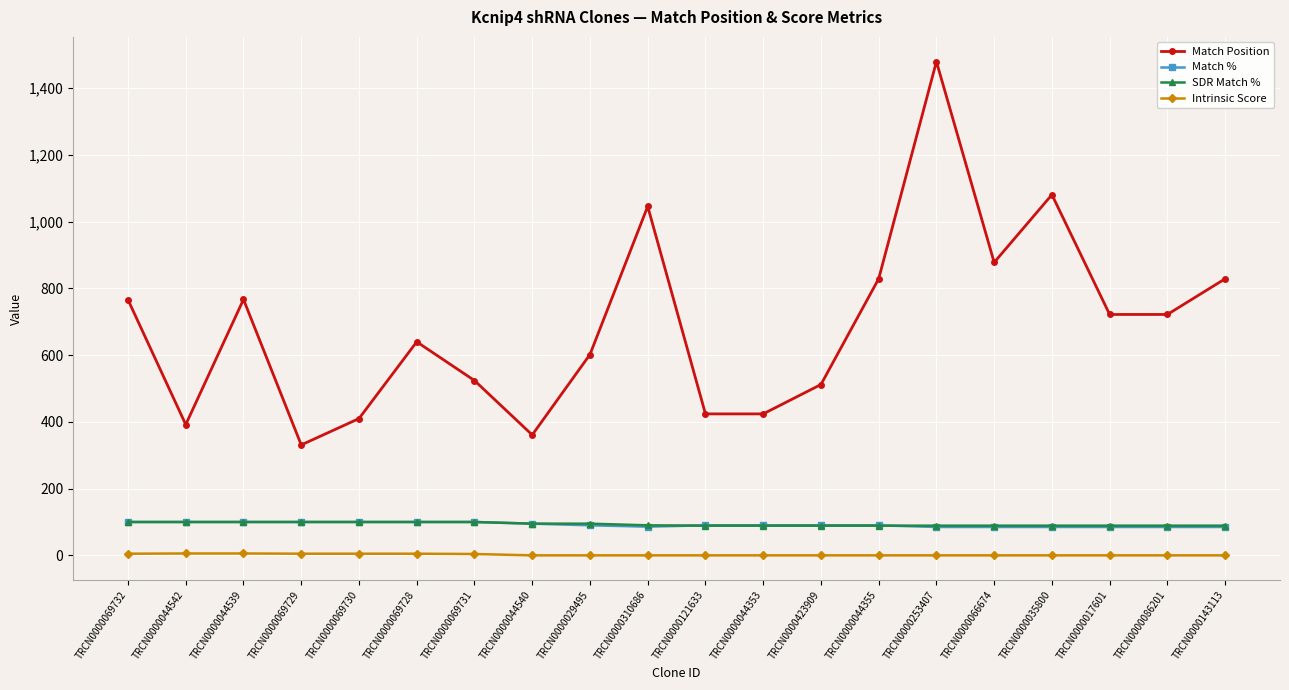

What is the value of the SDR Match % point at the 17th from the left?

89.0